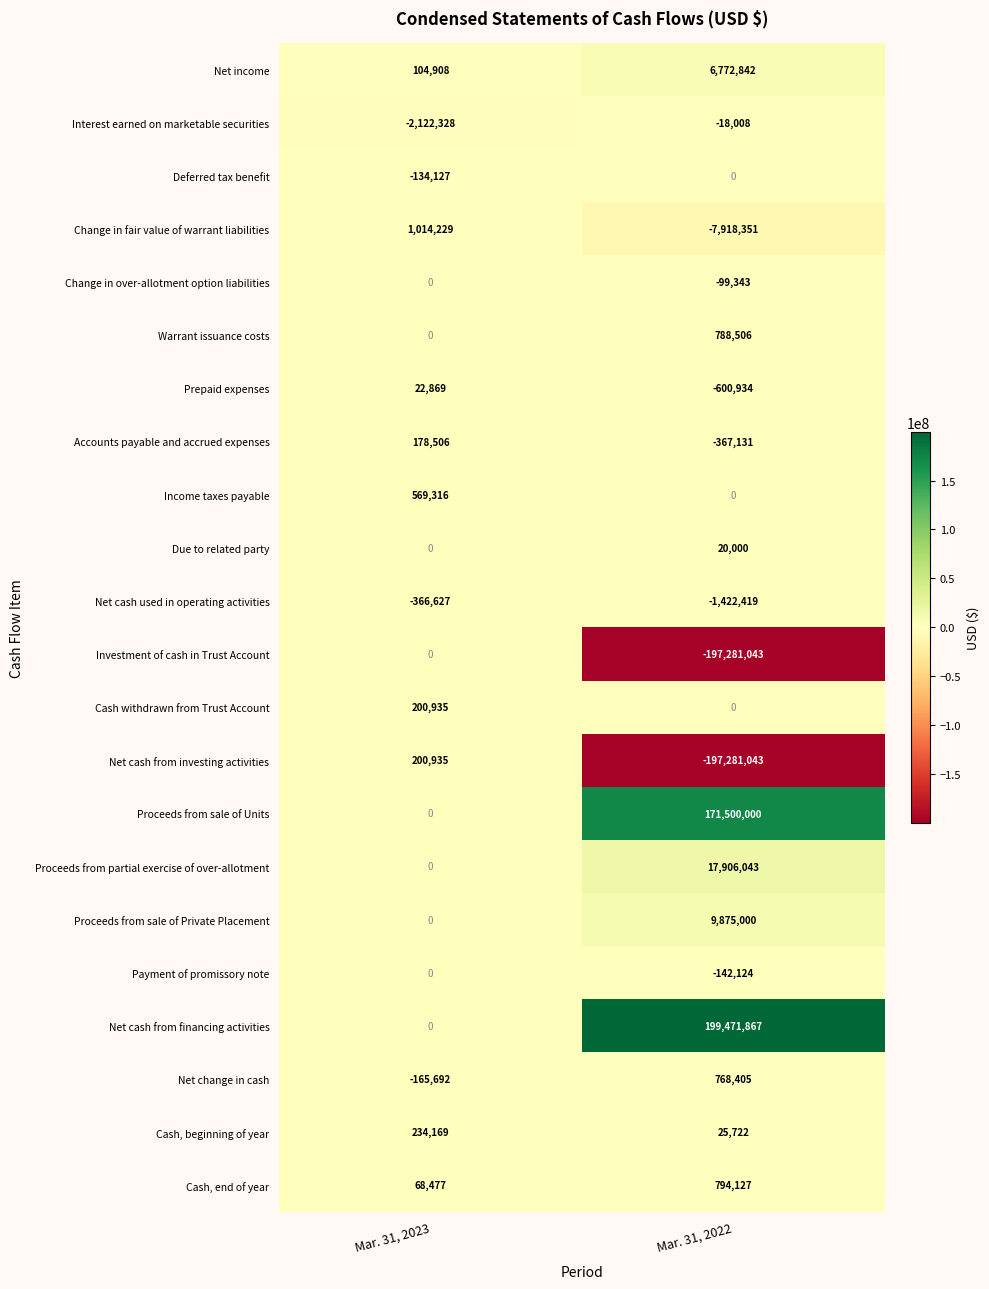

Rank the categories by Accounts payable and accrued expenses value from lowest to highest.

Mar. 31, 2022, Mar. 31, 2023